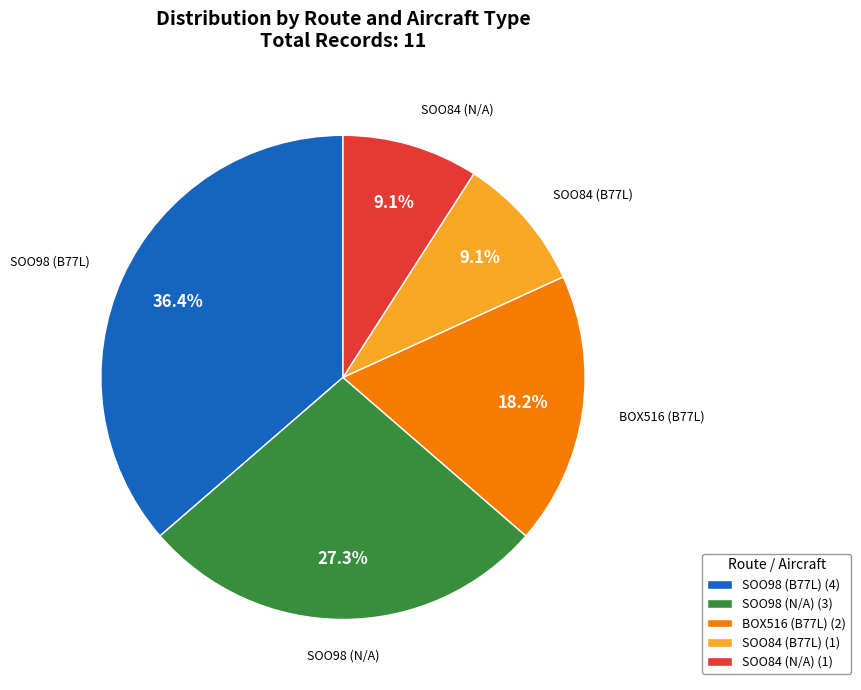

Approximately how many times larger is the value at BOX516 (B77L) (2) compared to SOO84 (N/A) (1)?

2.0